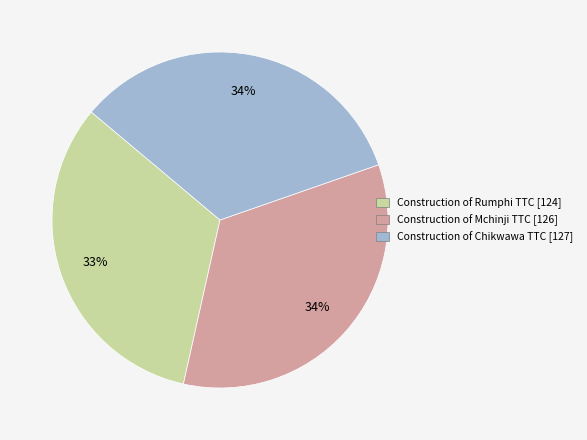

Does Construction of Chikwawa TTC represent more than half of the total?

No